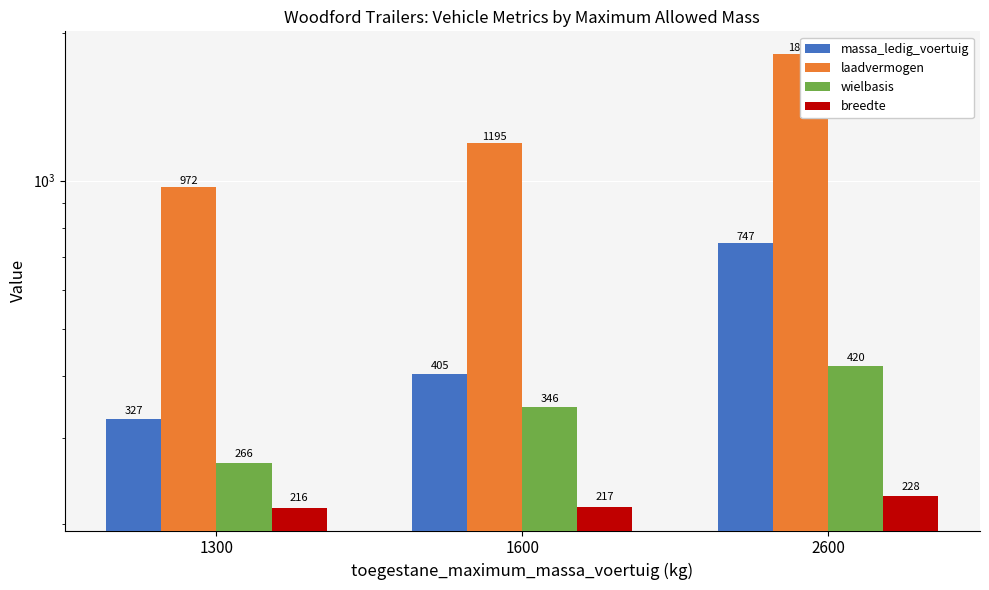

Reading right to left, extract all data points from this chart.

massa_ledig_voertuig: 747	405	327
laadvermogen: 1810	1195	972
wielbasis: 420	346	266
breedte: 228	217	216